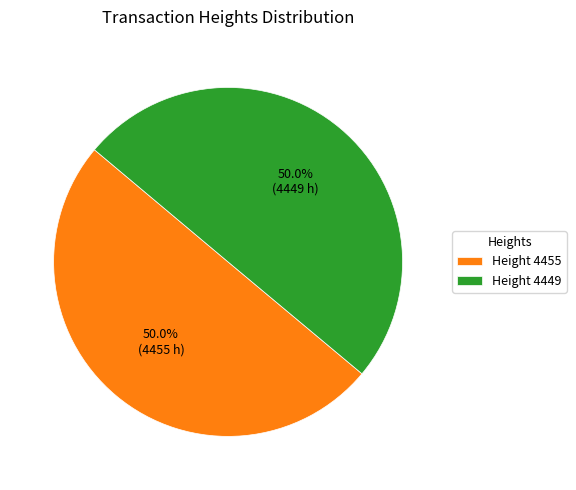

Count the number of slices in the pie.

2